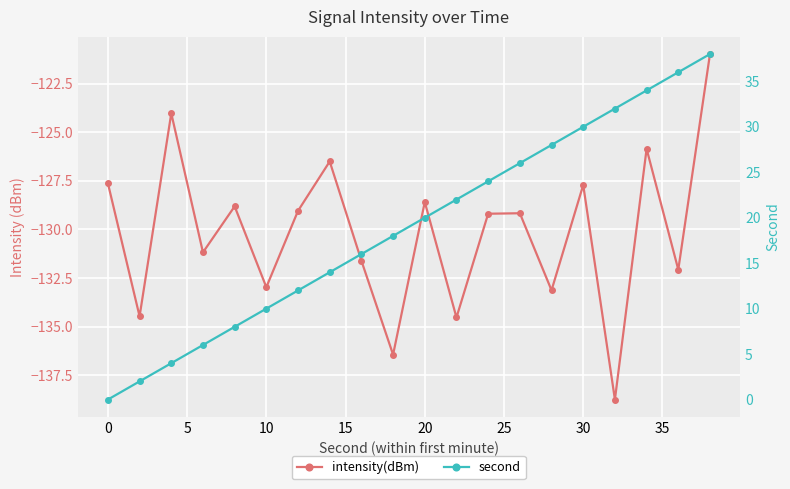

True or false: second and intensity(dBm) intersect in this chart.

False